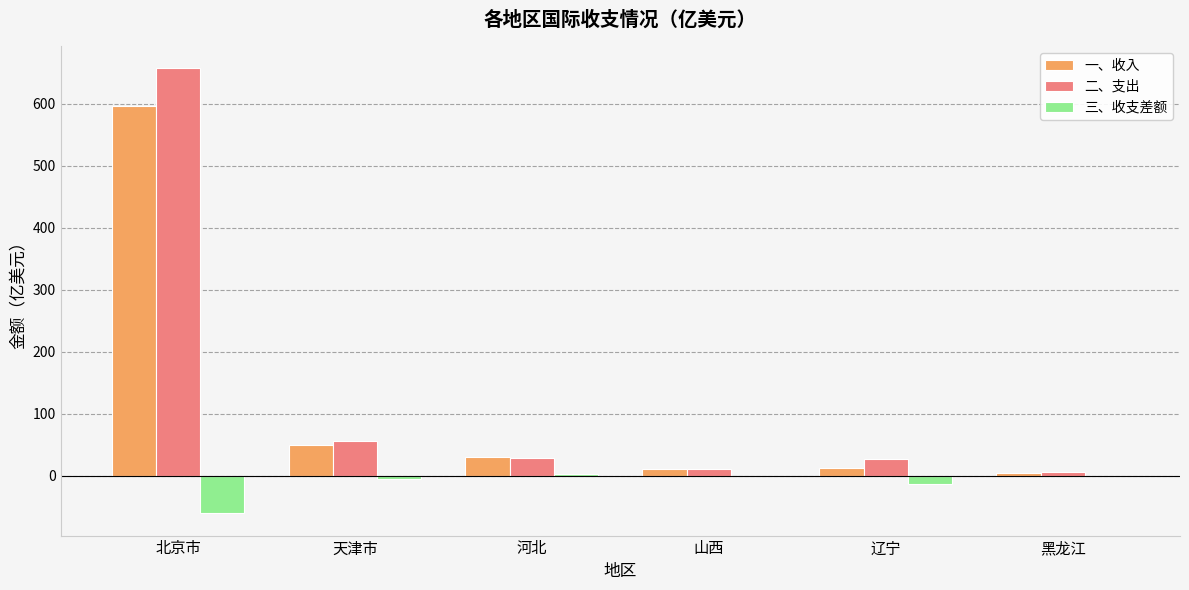

Where is 三、收支差额 nearest to the value -29?

辽宁